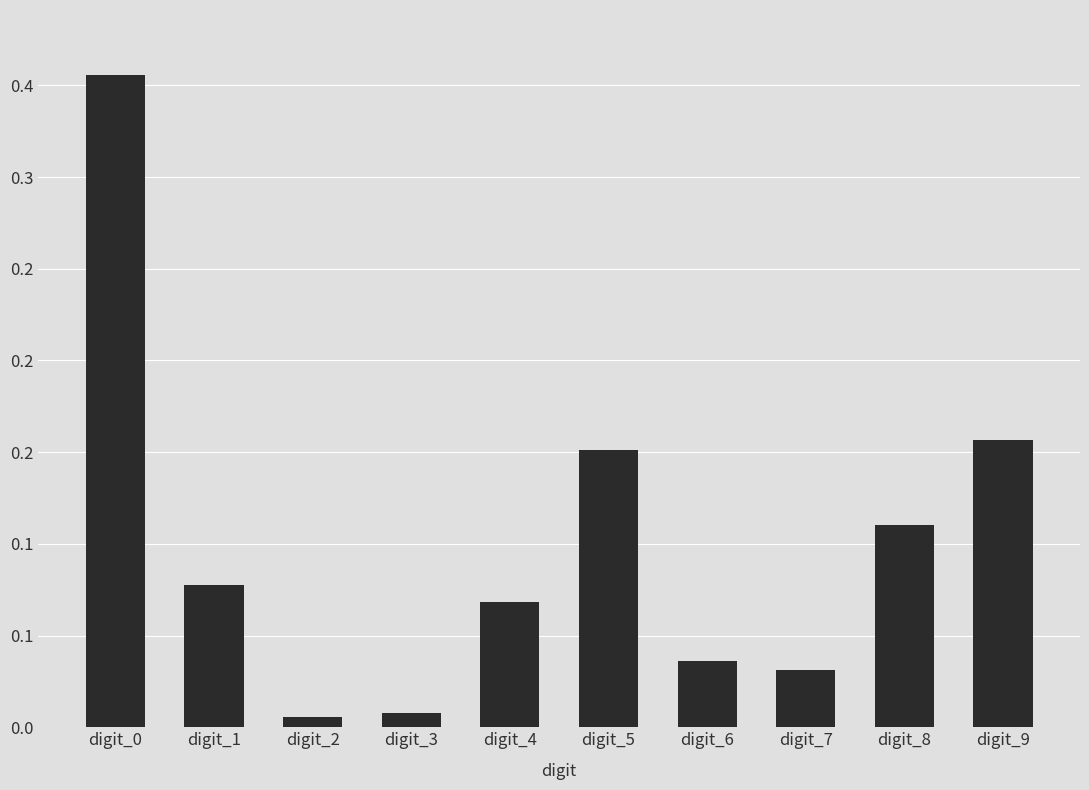

Which category has the lowest value across all series?

digit_2